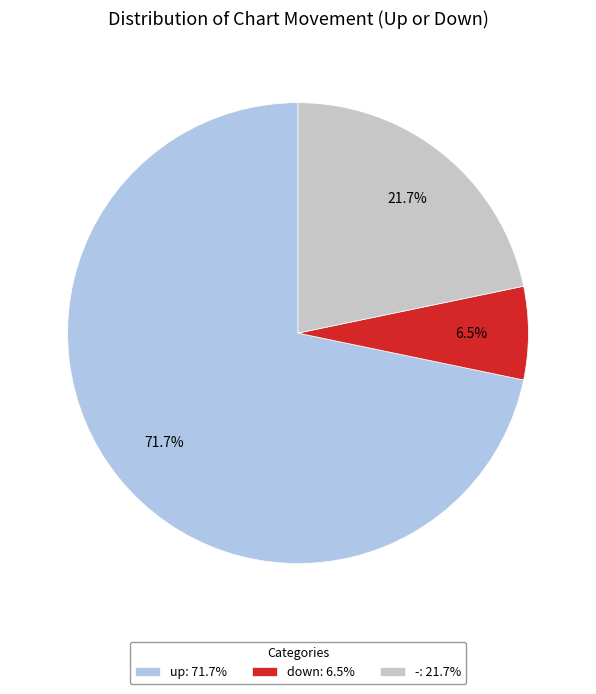

What is the smallest slice in the pie chart?

down